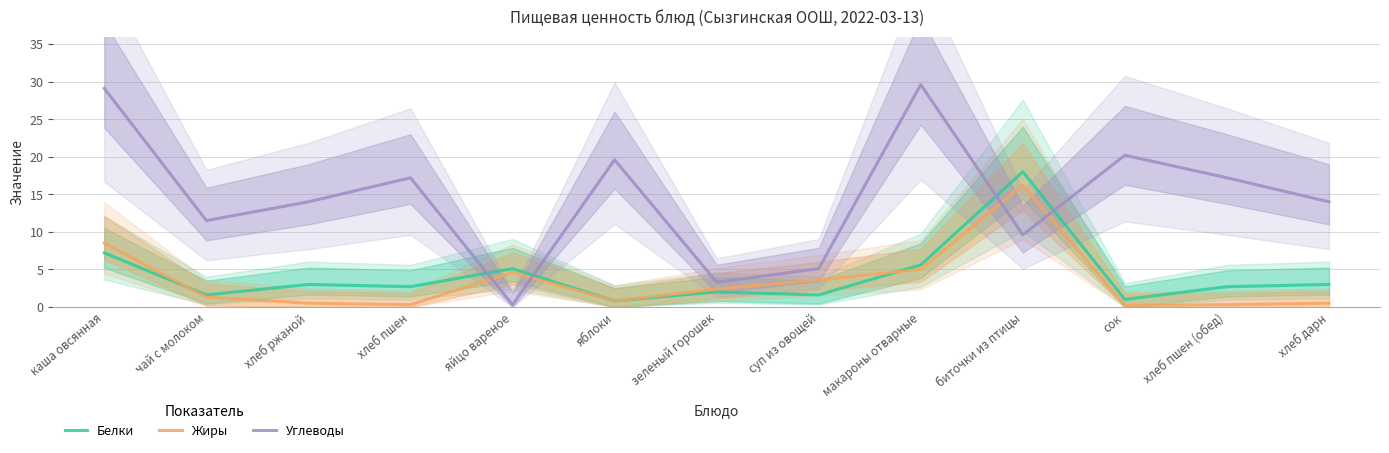

Reading left to right, transcribe all the data shown in this chart.

Белки: 7.2	1.6	3.0	2.7	5.1	0.8	2.0	1.6	5.6	18.0	1.0	2.7	3.0
Жиры: 8.5	1.3	0.5	0.3	4.6	0.8	2.4	3.6	5.0	16.2	0.2	0.3	0.5
Углеводы: 29.1	11.5	14.0	17.2	0.3	19.6	3.3	5.1	29.6	9.6	20.2	17.2	14.0